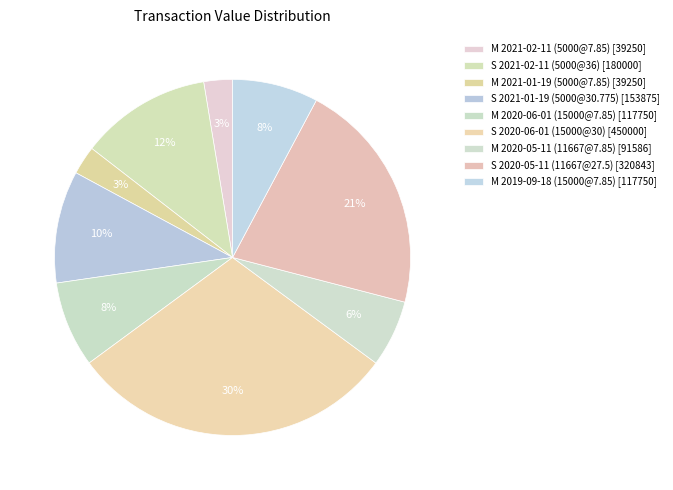

Which category has the smallest portion of the pie?

M 2021-02-11 (5000@7.85)